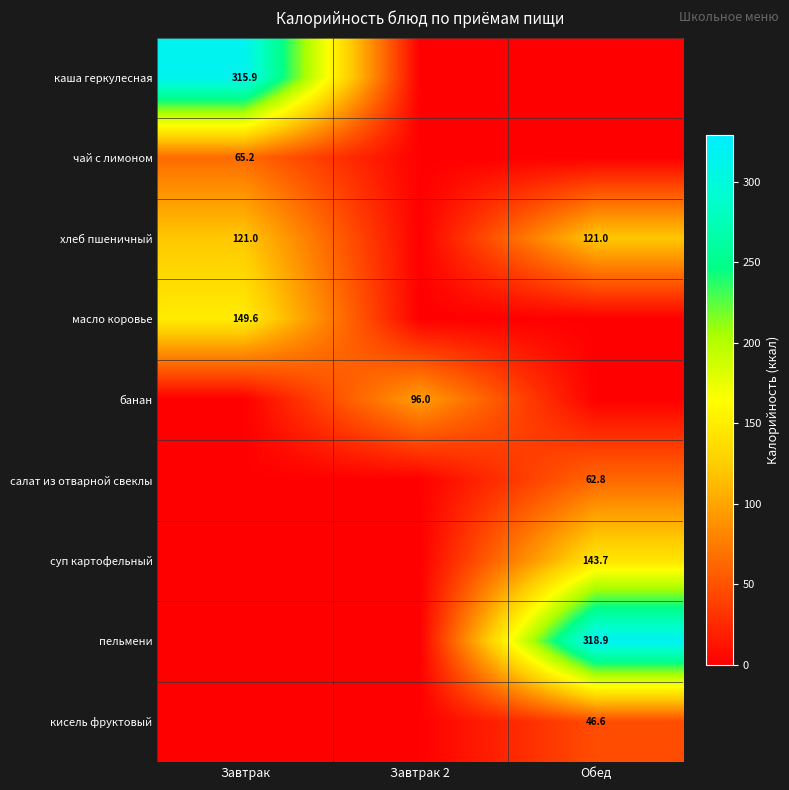

Is it true that суп картофельный equals 76.0 at Обед?

False